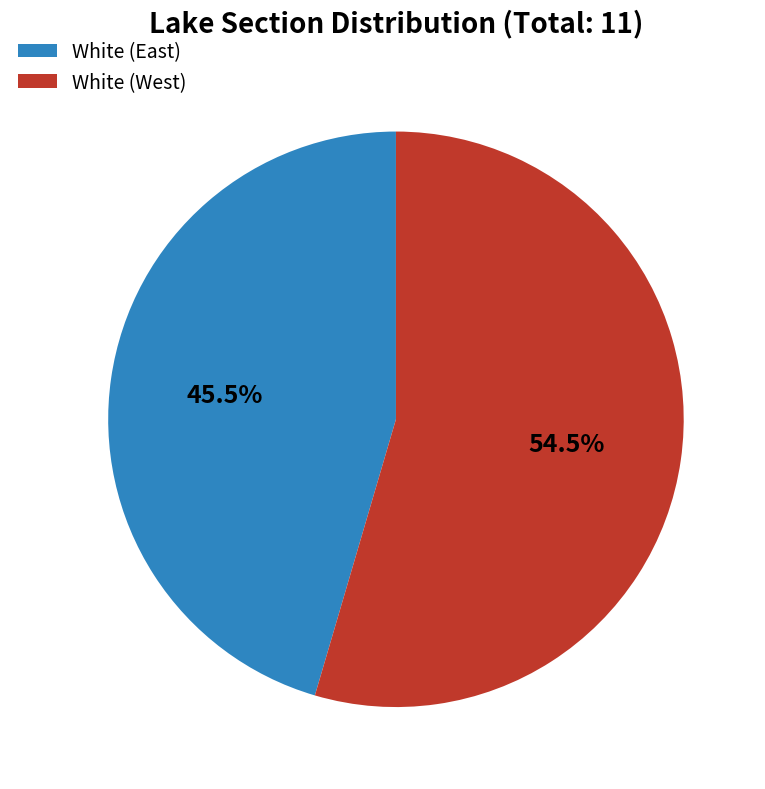

What is the largest slice in the pie chart?

White (West)